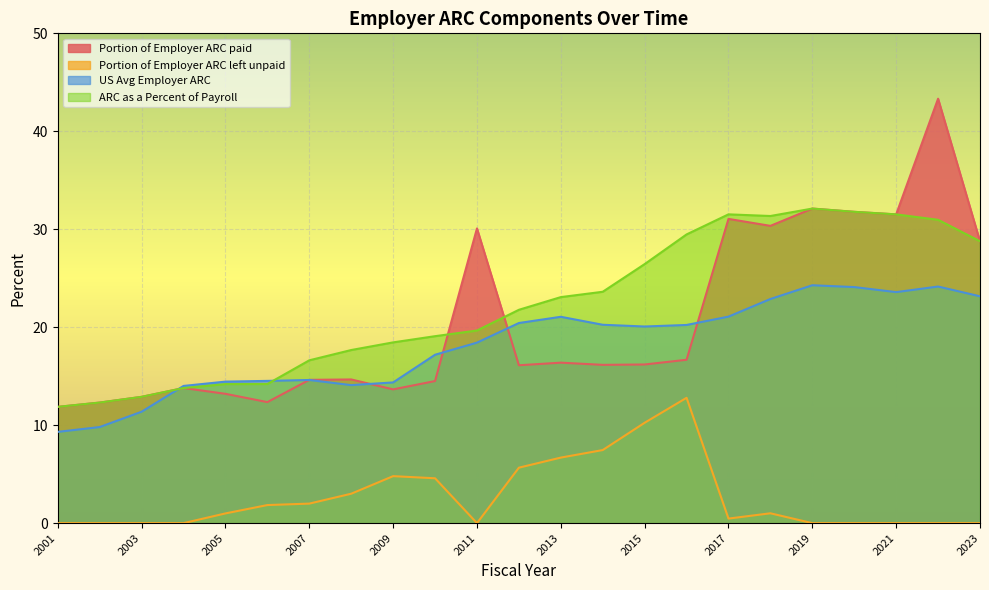

What is the value of the ARC as a Percent of Payroll point at the 6th from the left?

14.2